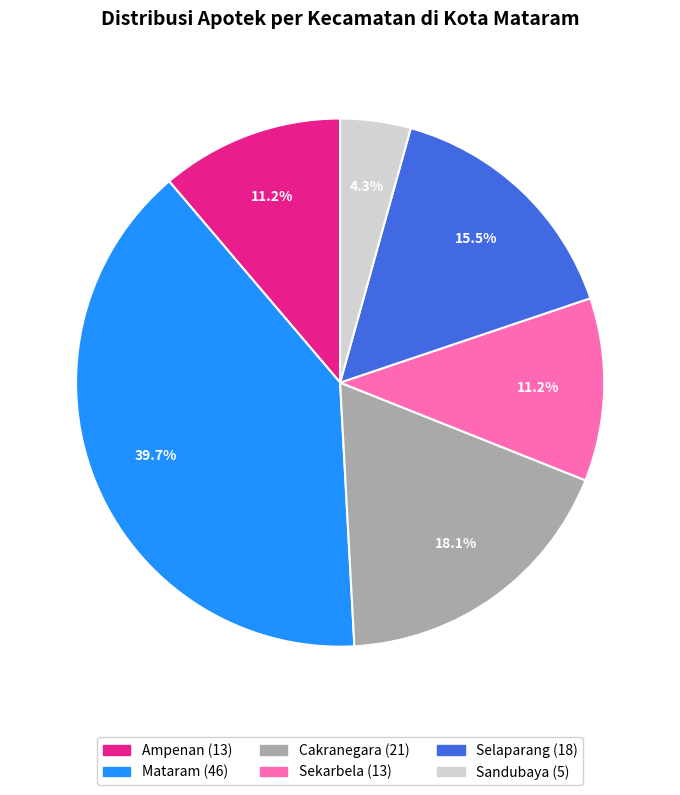

Is there a majority slice in this chart?

No